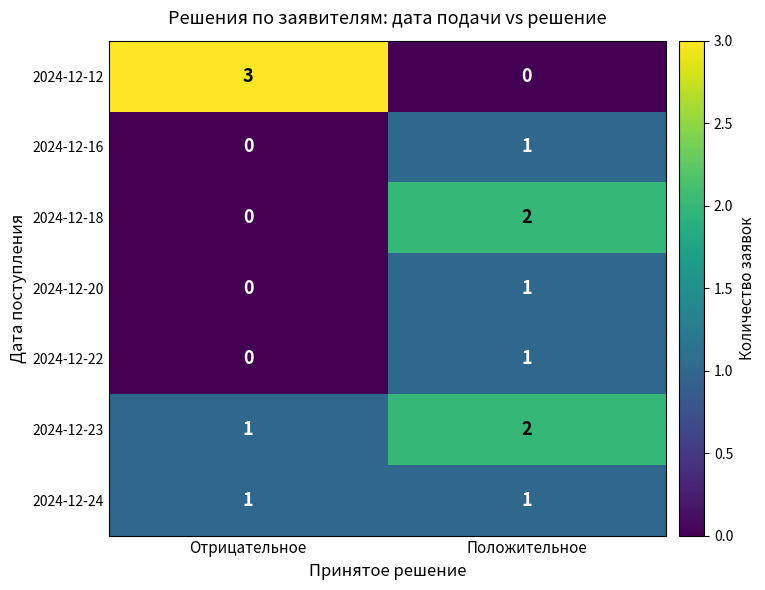

What is the total value across all series at Отрицательное?

5